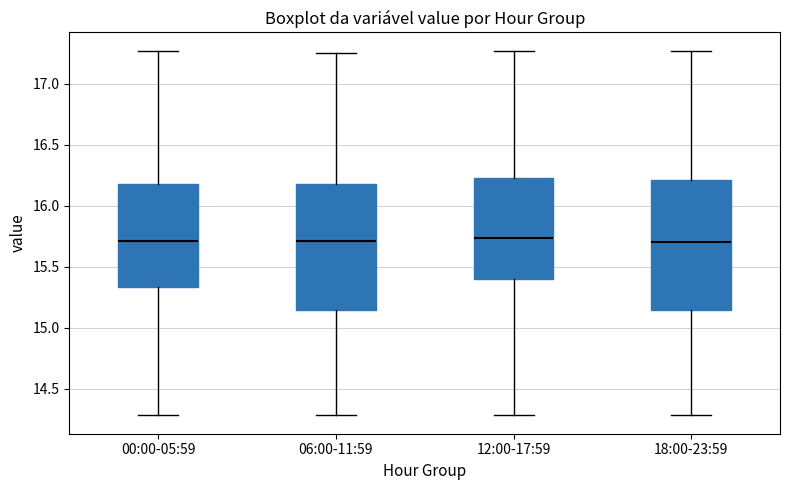

Reading left to right, read every box against the y-axis: the position of its median line, the range the box covers, and the ends of its whiskers. The values are not printed on the chart, so give them approximately, as read against the axis.

00:00-05:59: median 15.70, box 15.35 to 16.20, whiskers 14.30 to 17.25
06:00-11:59: median 15.70, box 15.15 to 16.20, whiskers 14.30 to 17.25
12:00-17:59: median 15.75, box 15.40 to 16.25, whiskers 14.30 to 17.25
18:00-23:59: median 15.70, box 15.15 to 16.20, whiskers 14.30 to 17.25